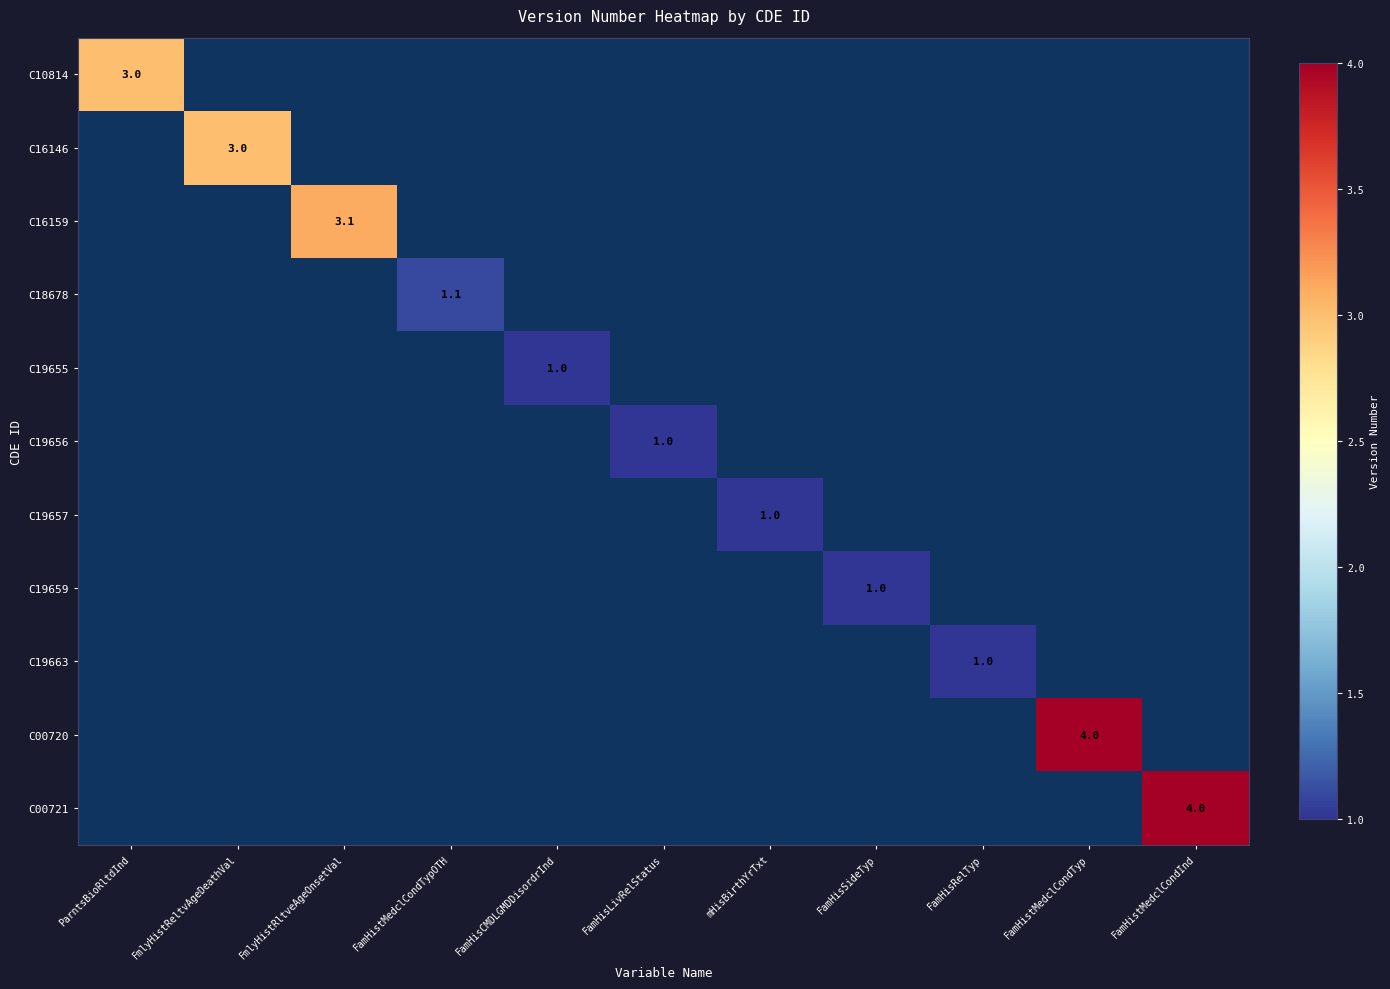

Is the value of C19655 at mHisBirthYrTxt greater than the value of C16159 at FamHistMedclCondTyp?

No